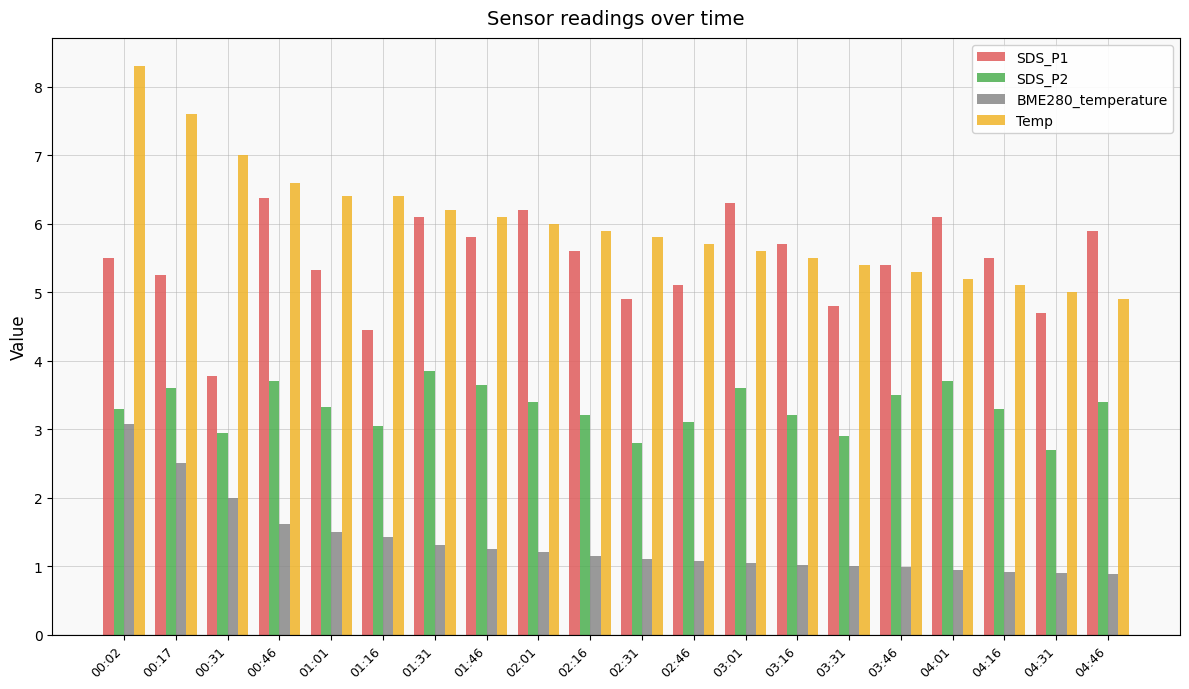

The value of SDS_P1 at 04:31 is 4.7. True or false?

True